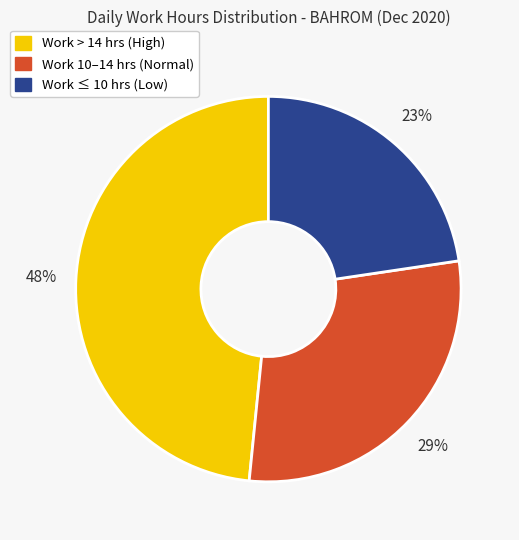

Is there a majority slice in this chart?

No